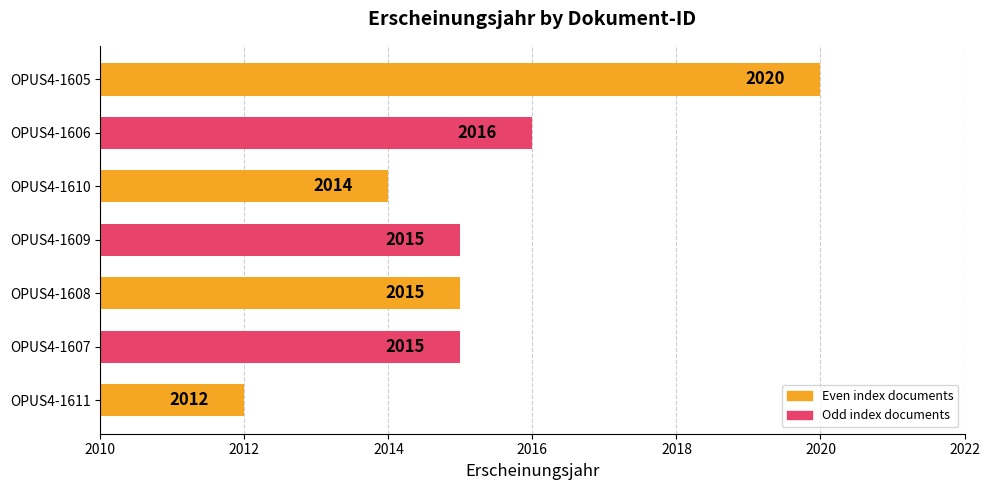

What is the sum of all values?

14107